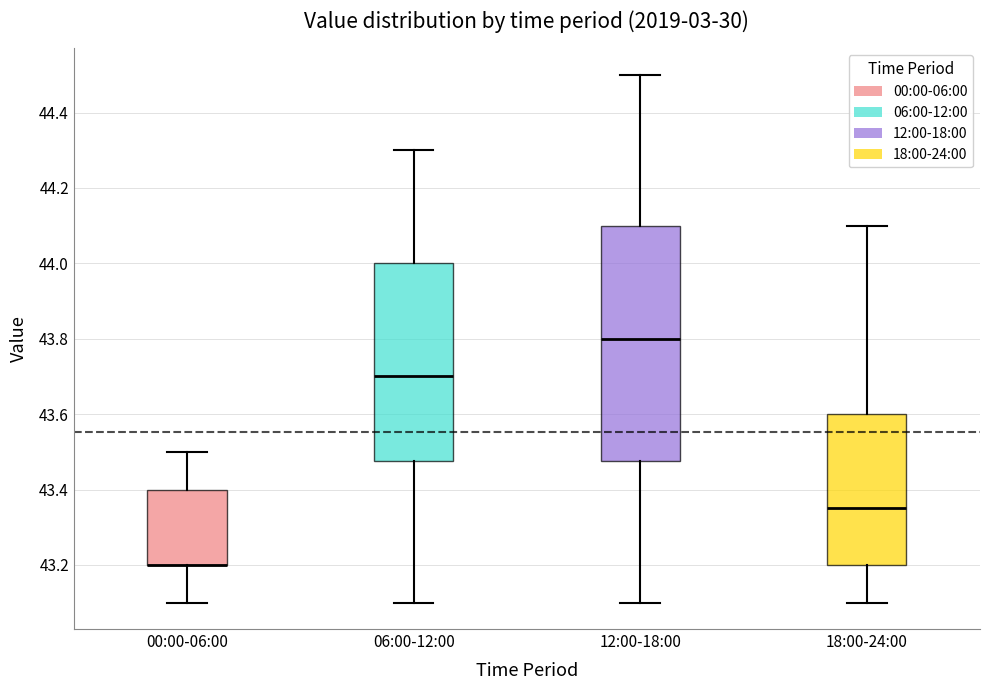

Comparing the boxes themselves (not the whiskers), which one is the tallest?

12:00-18:00